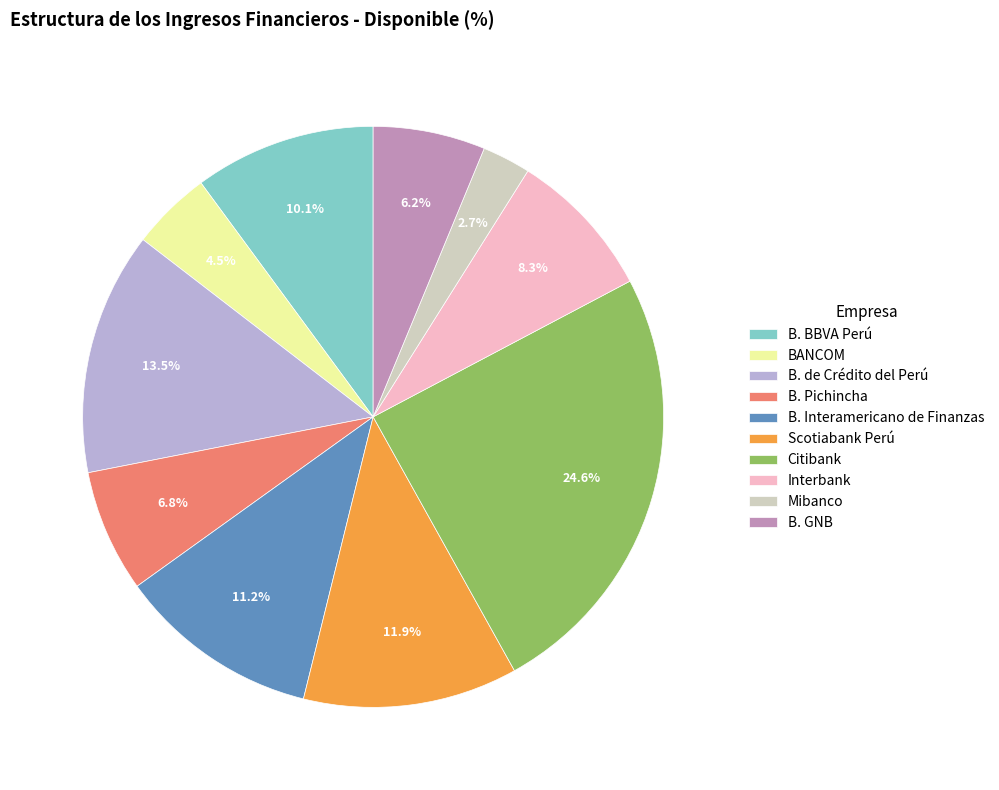

Does any single category account for the majority?

No